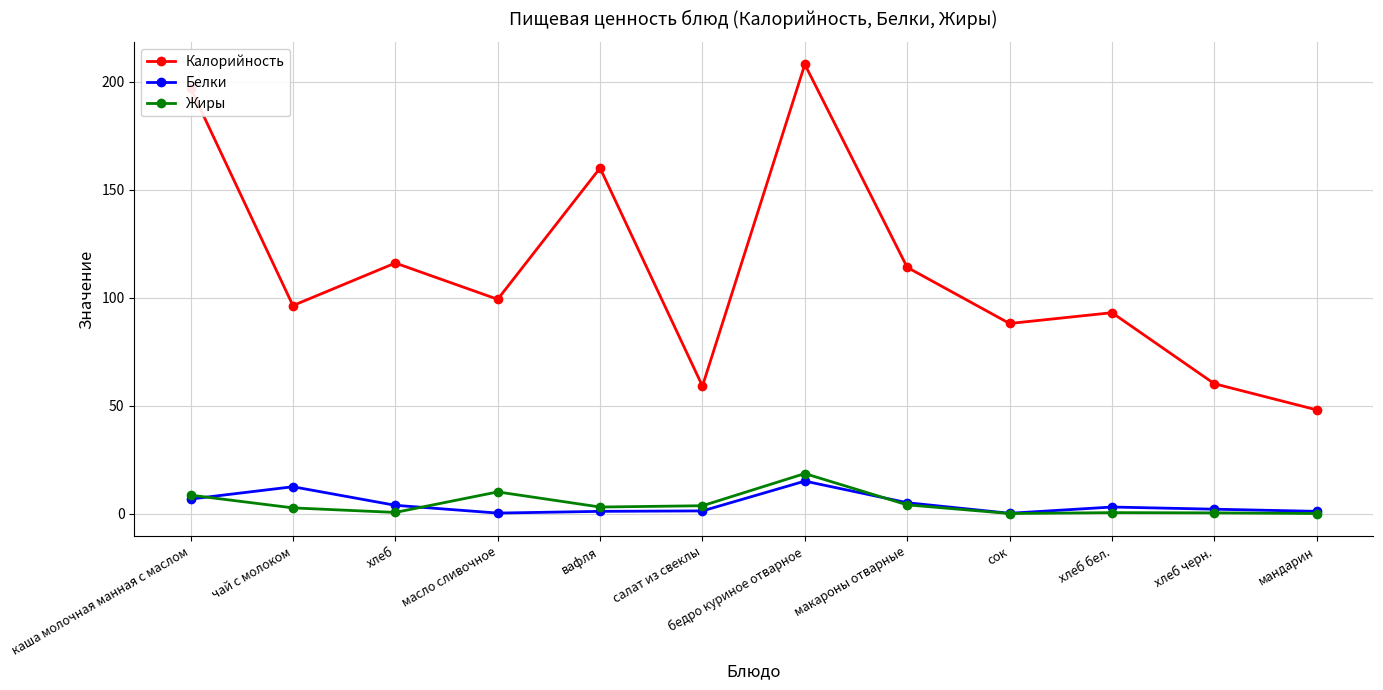

True or false: Калорийность and Жиры intersect in this chart.

False